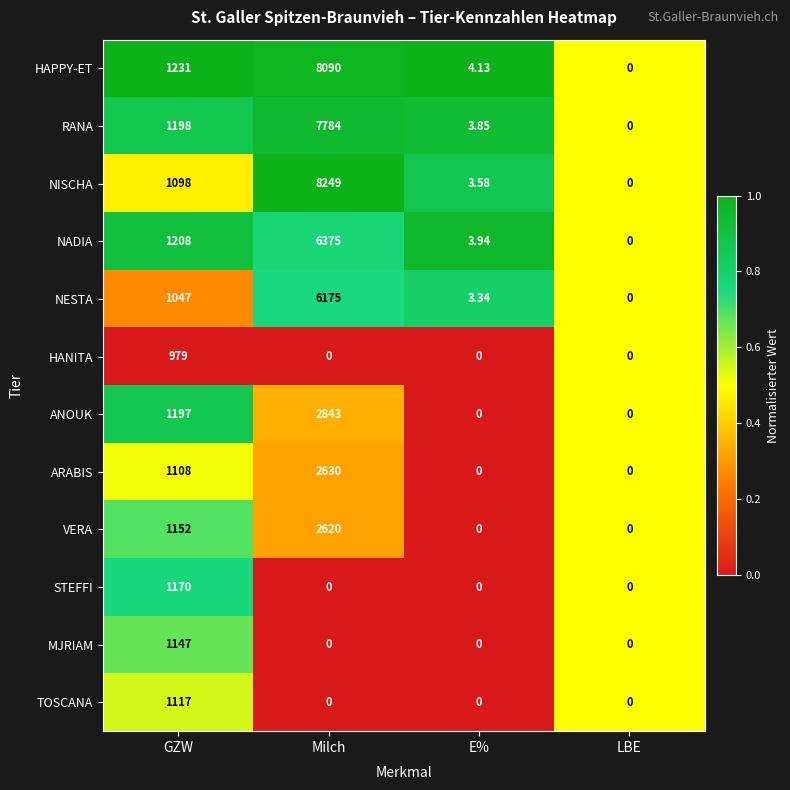

Is the value of NISCHA at E% greater than the value of HAPPY-ET at LBE?

Yes